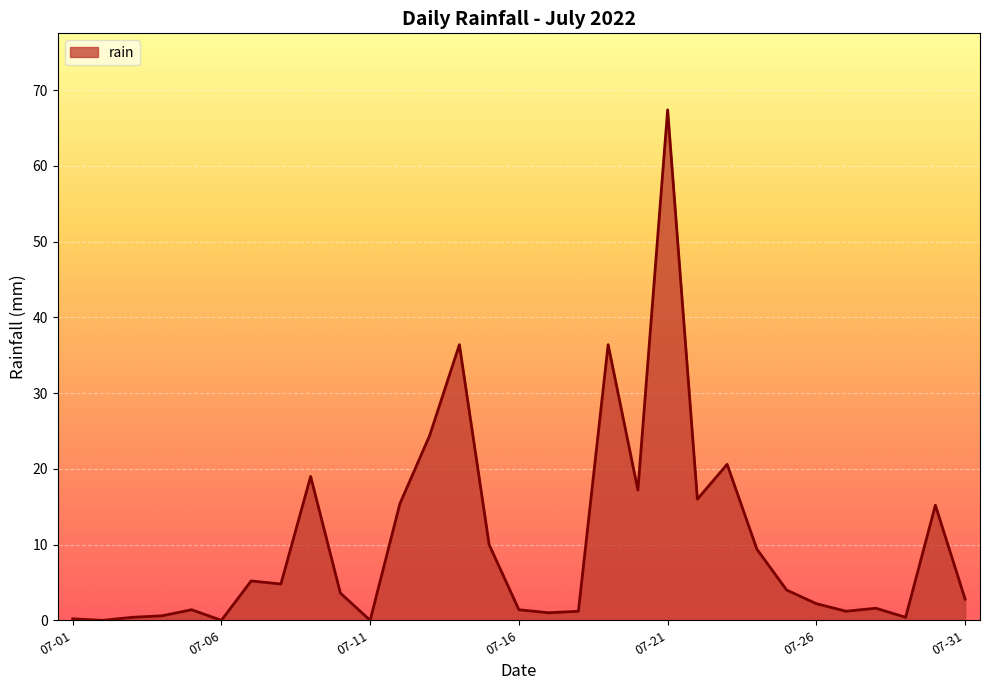

What is the difference between the maximum and minimum values?

67.4